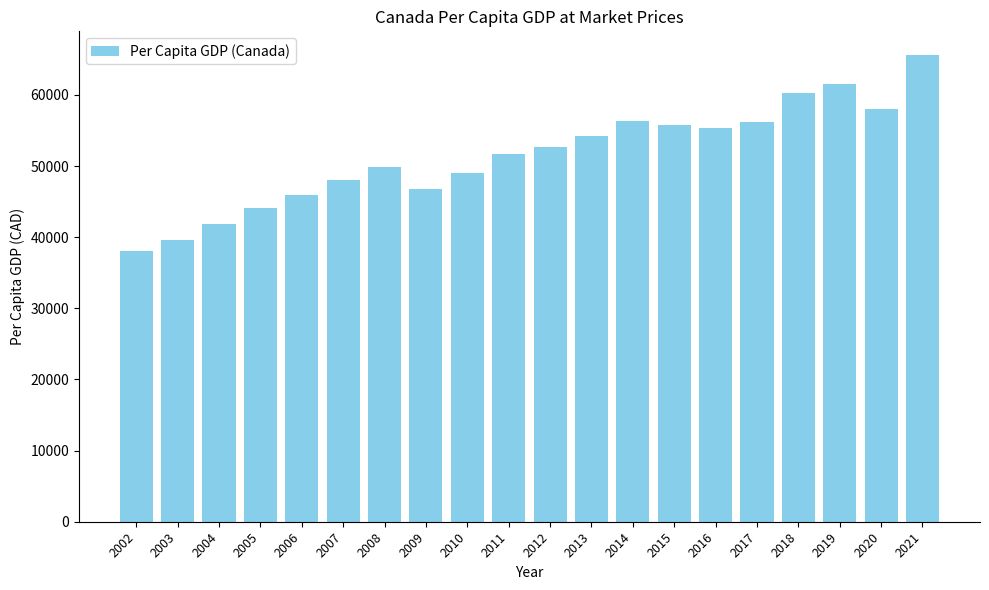

How many data points are less than 52635?

10